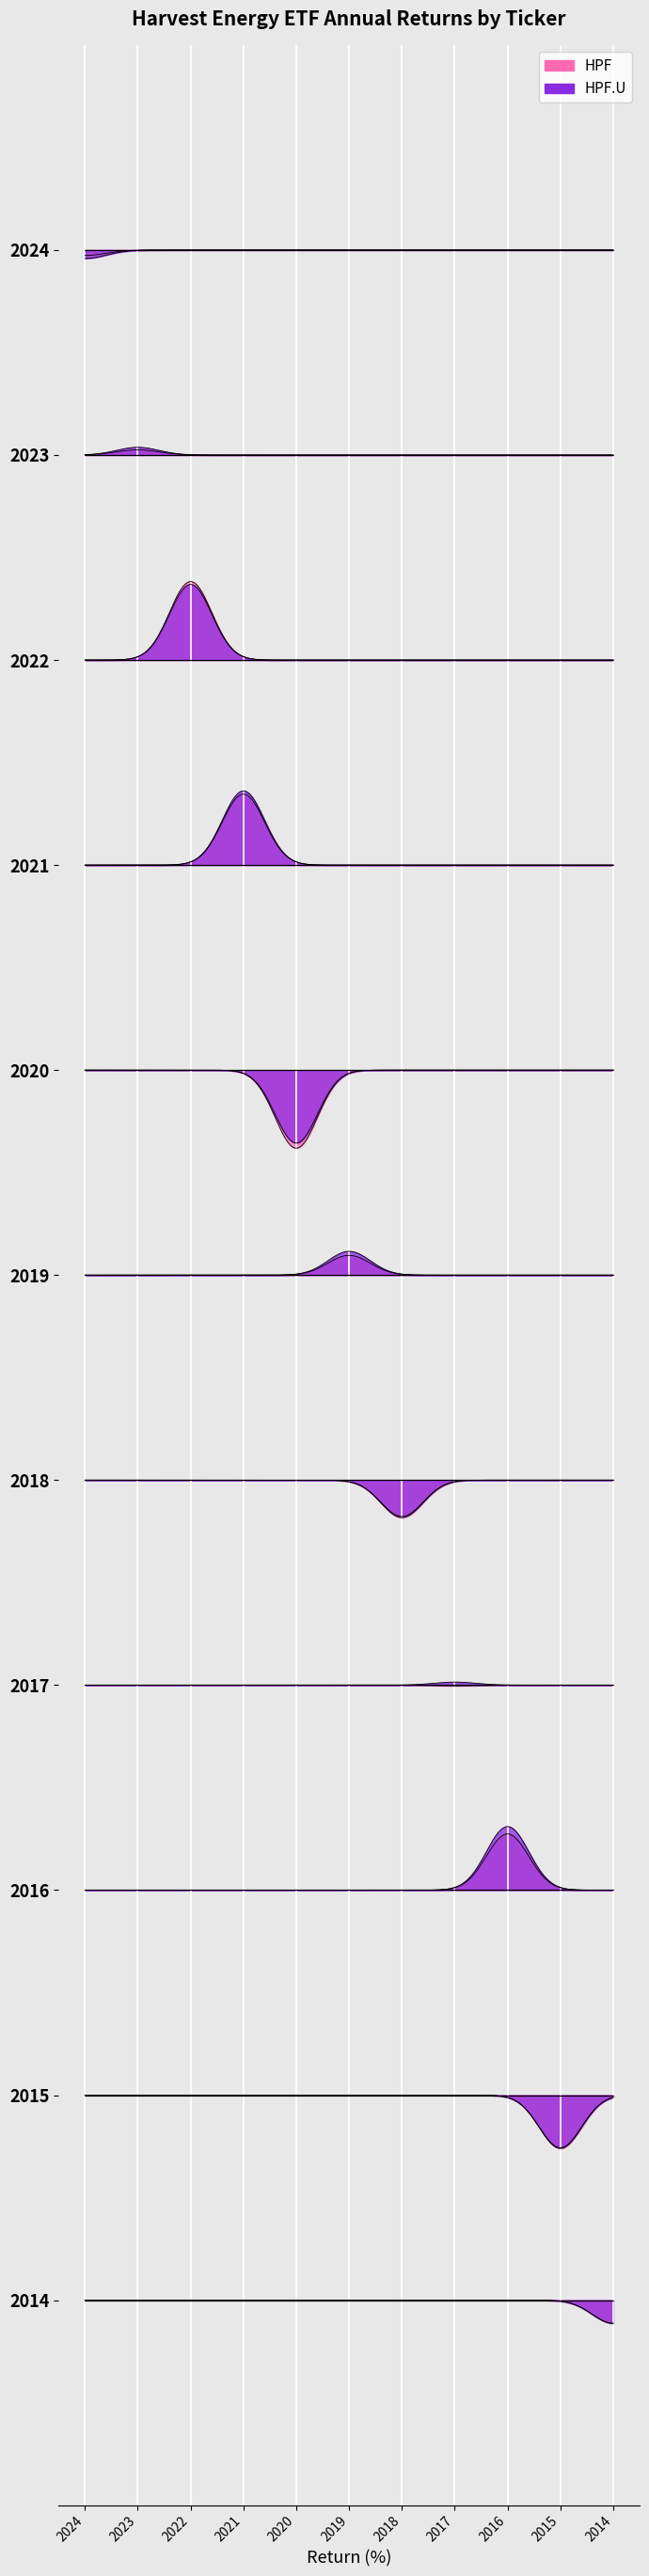

What are all the series names shown in the legend?

HPF, HPF.U